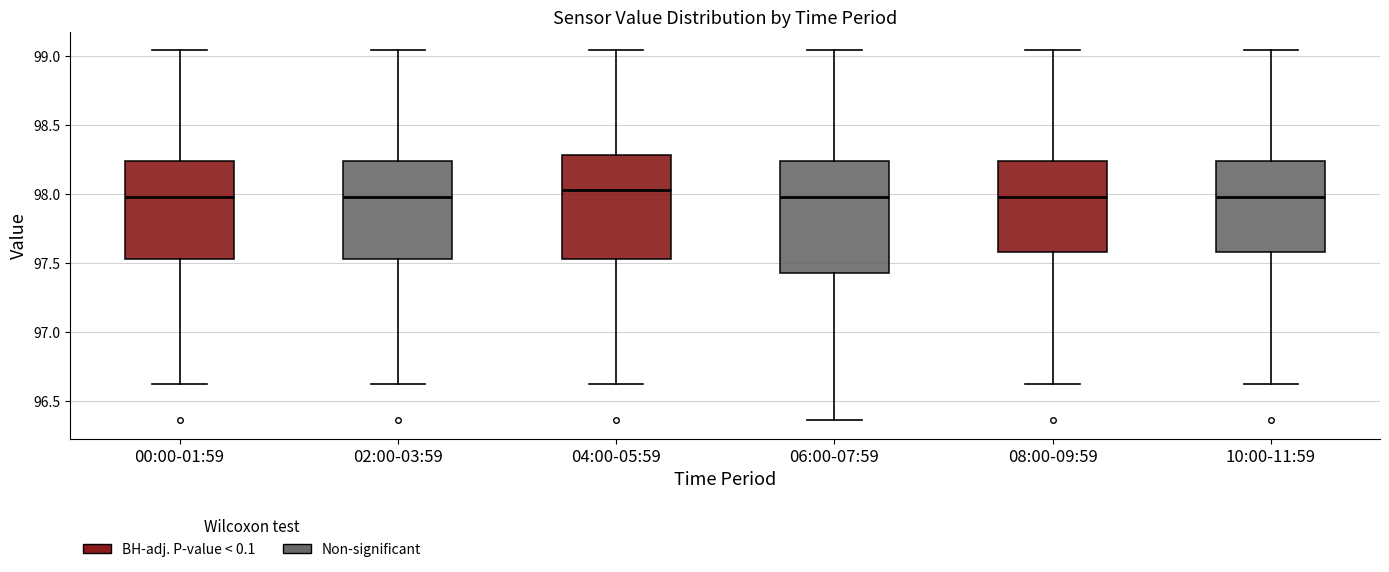

Reading left to right, transcribe this box plot: for each box, give where its median line is, the range the box spans, and where its two whiskers end, as read against the y-axis. The values are not printed on the chart, so give them approximately, as read against the axis.

00:00-01:59: median 98.00, box 97.55 to 98.25, whiskers 96.60 to 99.05
02:00-03:59: median 98.00, box 97.55 to 98.25, whiskers 96.60 to 99.05
04:00-05:59: median 98.05, box 97.55 to 98.30, whiskers 96.60 to 99.05
06:00-07:59: median 98.00, box 97.45 to 98.25, whiskers 96.35 to 99.05
08:00-09:59: median 98.00, box 97.60 to 98.25, whiskers 96.60 to 99.05
10:00-11:59: median 98.00, box 97.60 to 98.25, whiskers 96.60 to 99.05